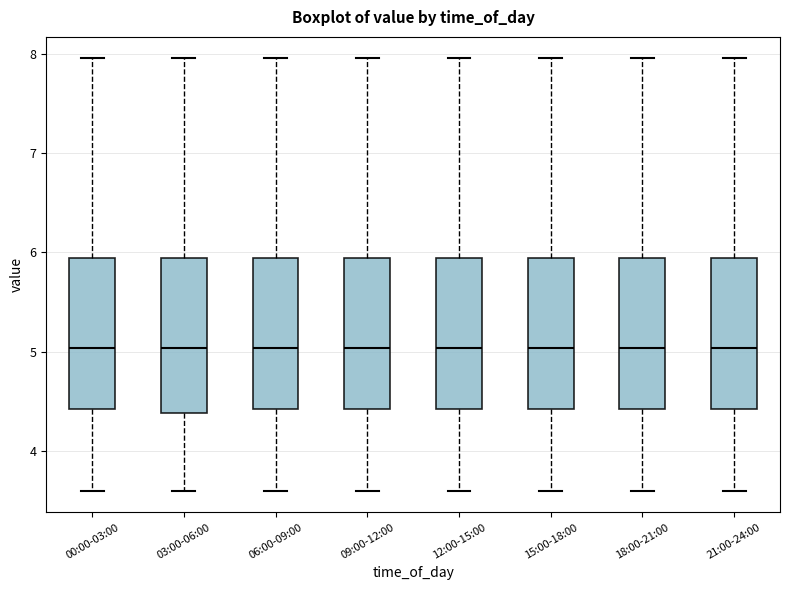

Reading left to right, transcribe this box plot: for each box, give where its median line is, the range the box spans, and where its two whiskers end, as read against the y-axis. The values are not printed on the chart, so give them approximately, as read against the axis.

00:00-03:00: median 5.0, box 4.4 to 5.9, whiskers 3.6 to 8.0
03:00-06:00: median 5.0, box 4.4 to 5.9, whiskers 3.6 to 8.0
06:00-09:00: median 5.0, box 4.4 to 5.9, whiskers 3.6 to 8.0
09:00-12:00: median 5.0, box 4.4 to 5.9, whiskers 3.6 to 8.0
12:00-15:00: median 5.0, box 4.4 to 5.9, whiskers 3.6 to 8.0
15:00-18:00: median 5.0, box 4.4 to 5.9, whiskers 3.6 to 8.0
18:00-21:00: median 5.0, box 4.4 to 5.9, whiskers 3.6 to 8.0
21:00-24:00: median 5.0, box 4.4 to 5.9, whiskers 3.6 to 8.0